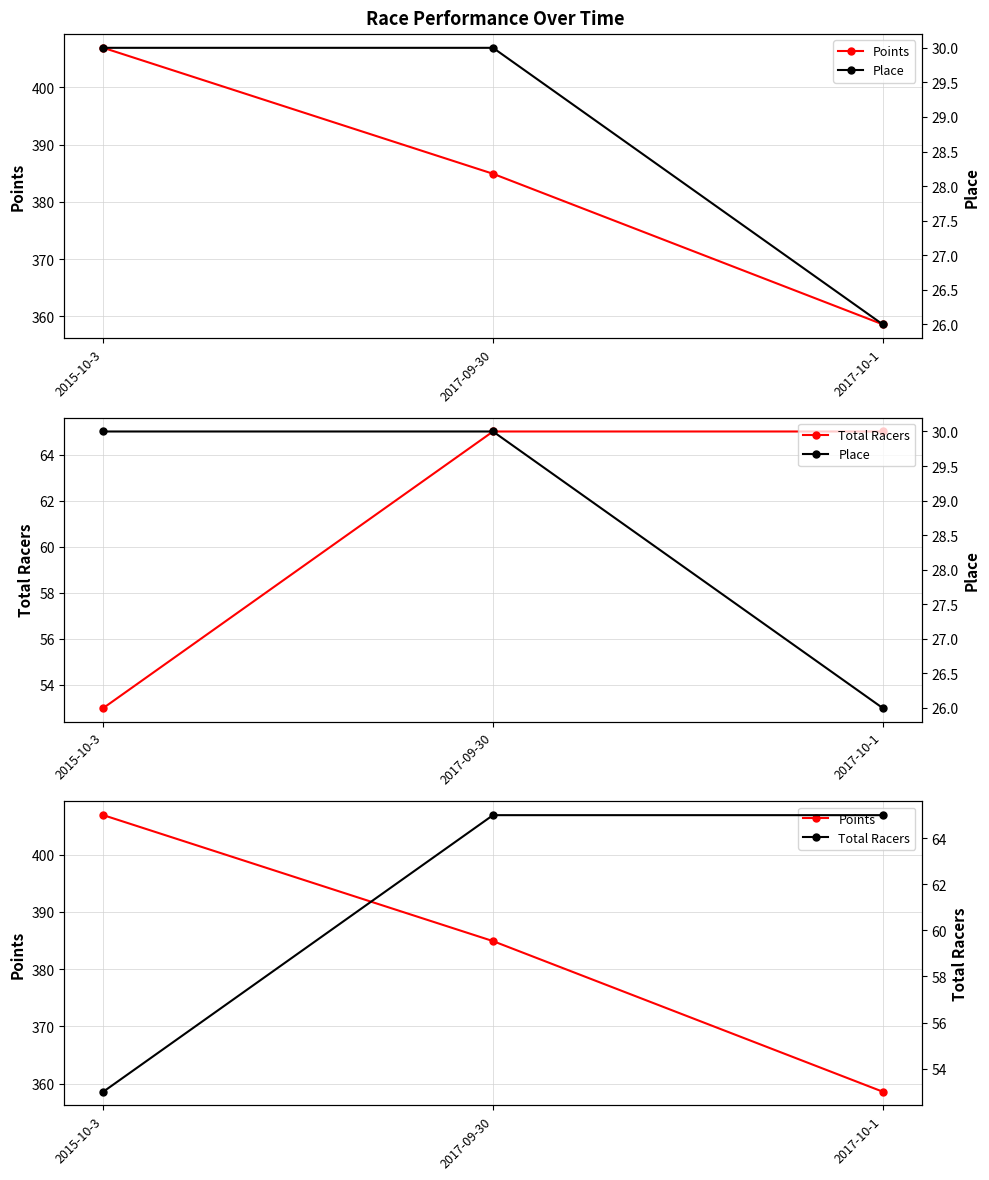

Where is Total Racers nearest to the value 59?

2015-10-3